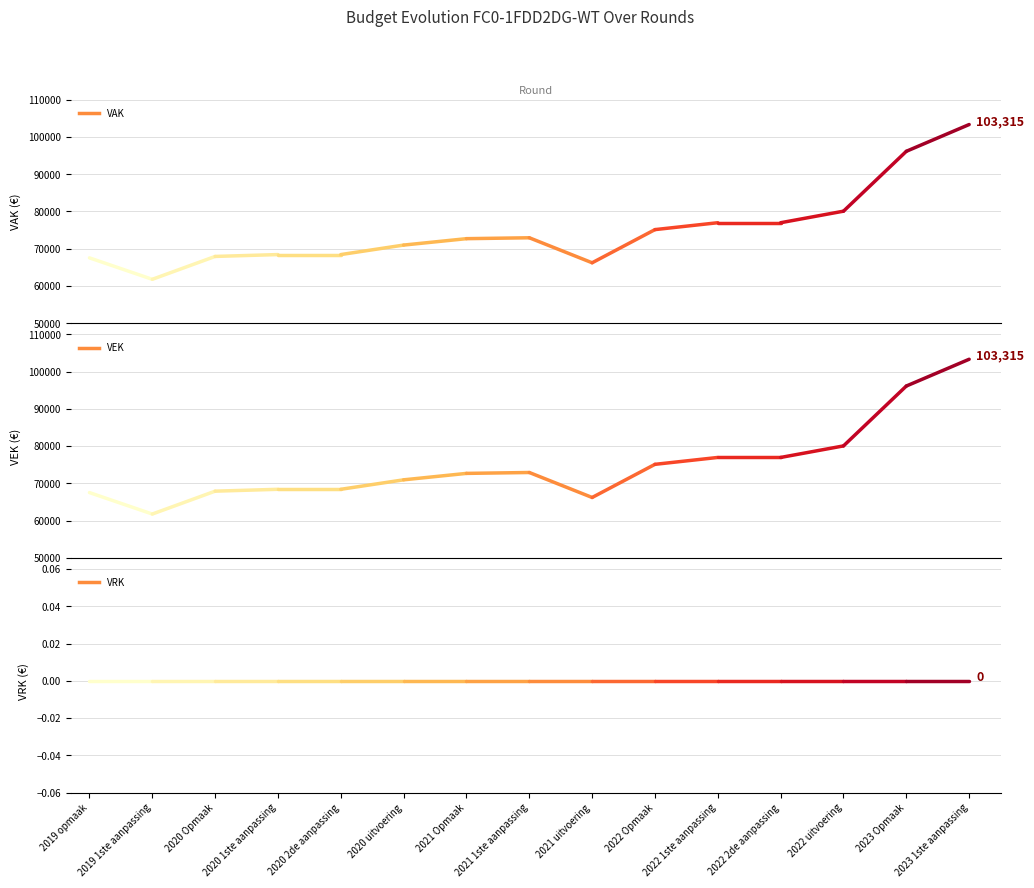

Is the value of VAK at 2019 1ste aanpassing greater than the value of VEK at 2021 uitvoering?

No